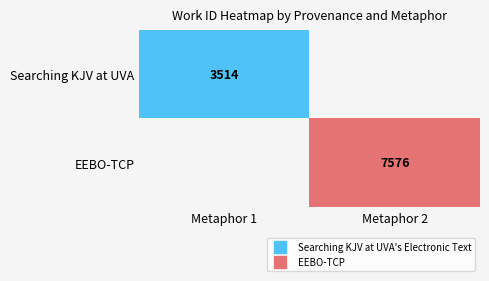

Where is Searching KJV at UVA nearest to the value 3514?

Metaphor 1